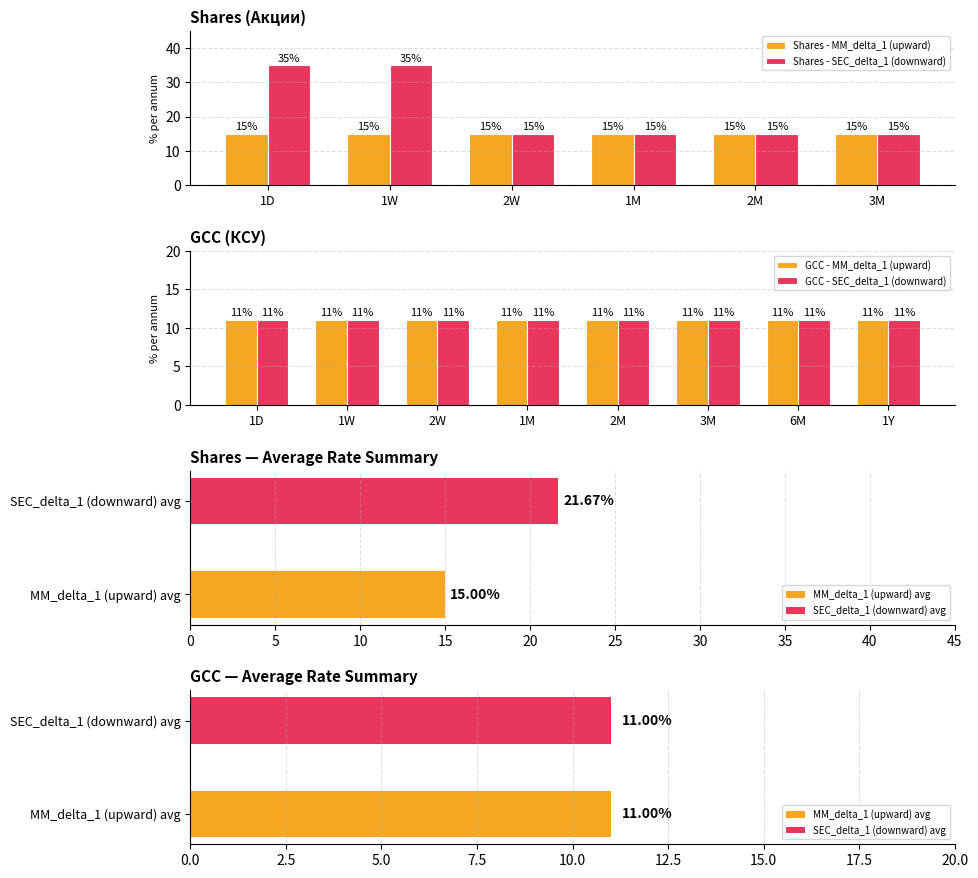

How many categories are shown in the chart?

6